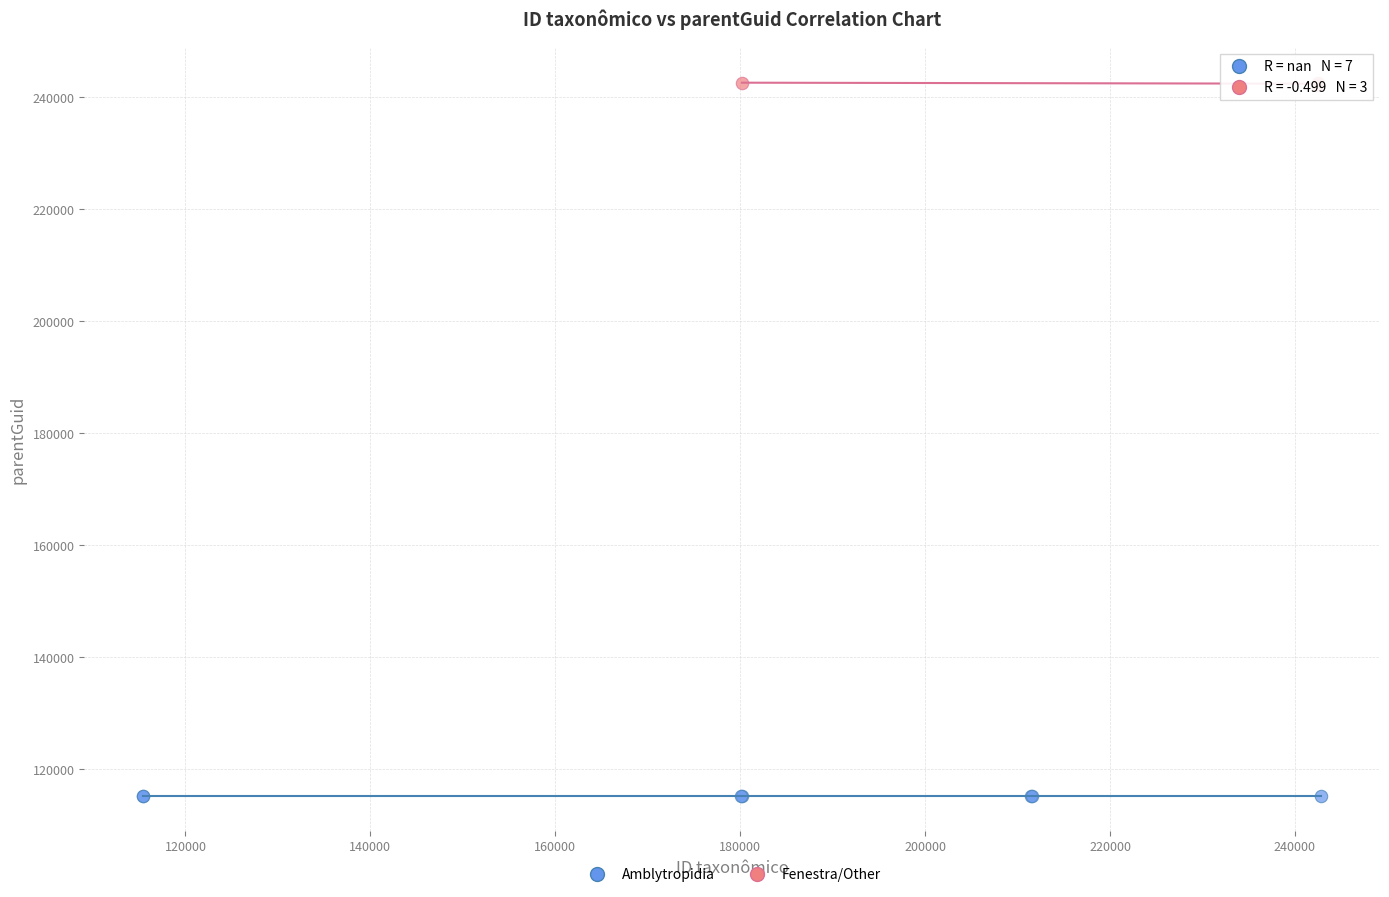

What are all the series names shown in the legend?

Amblytropidia, Fenestra/Other